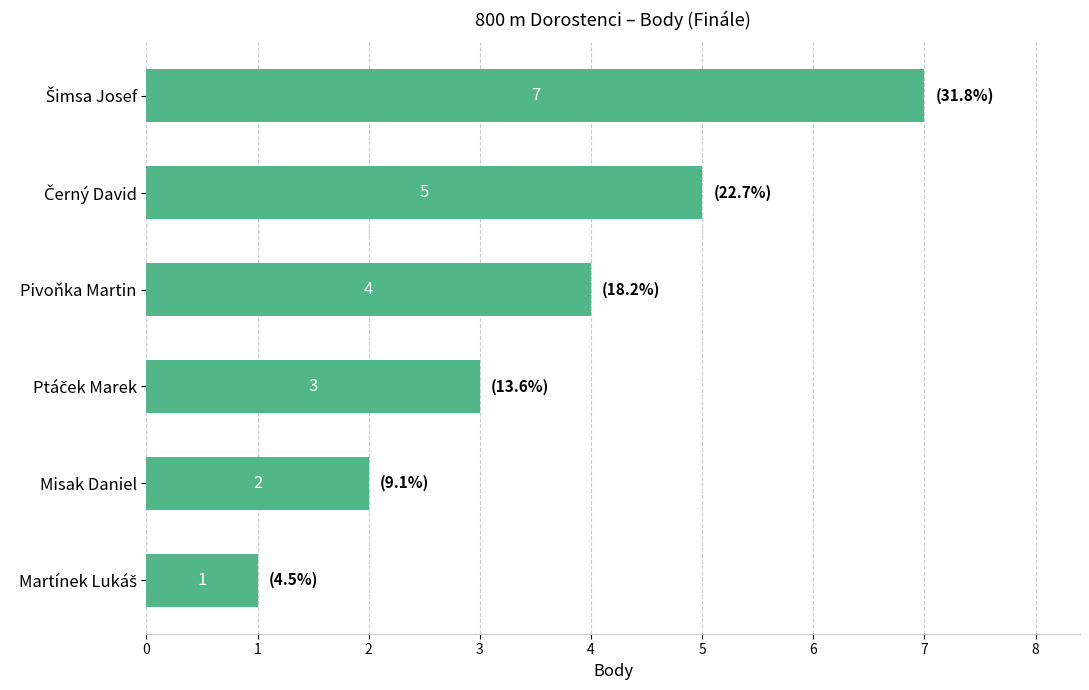

What position from the top is Pivoňka Martin?

3